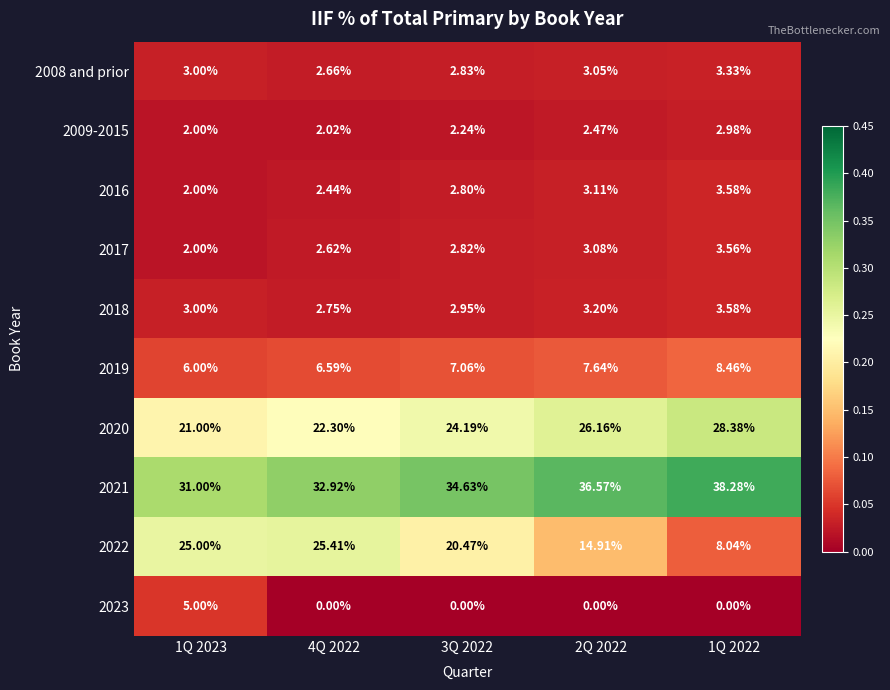

What is the total value across all series at 4Q 2022?

99.7